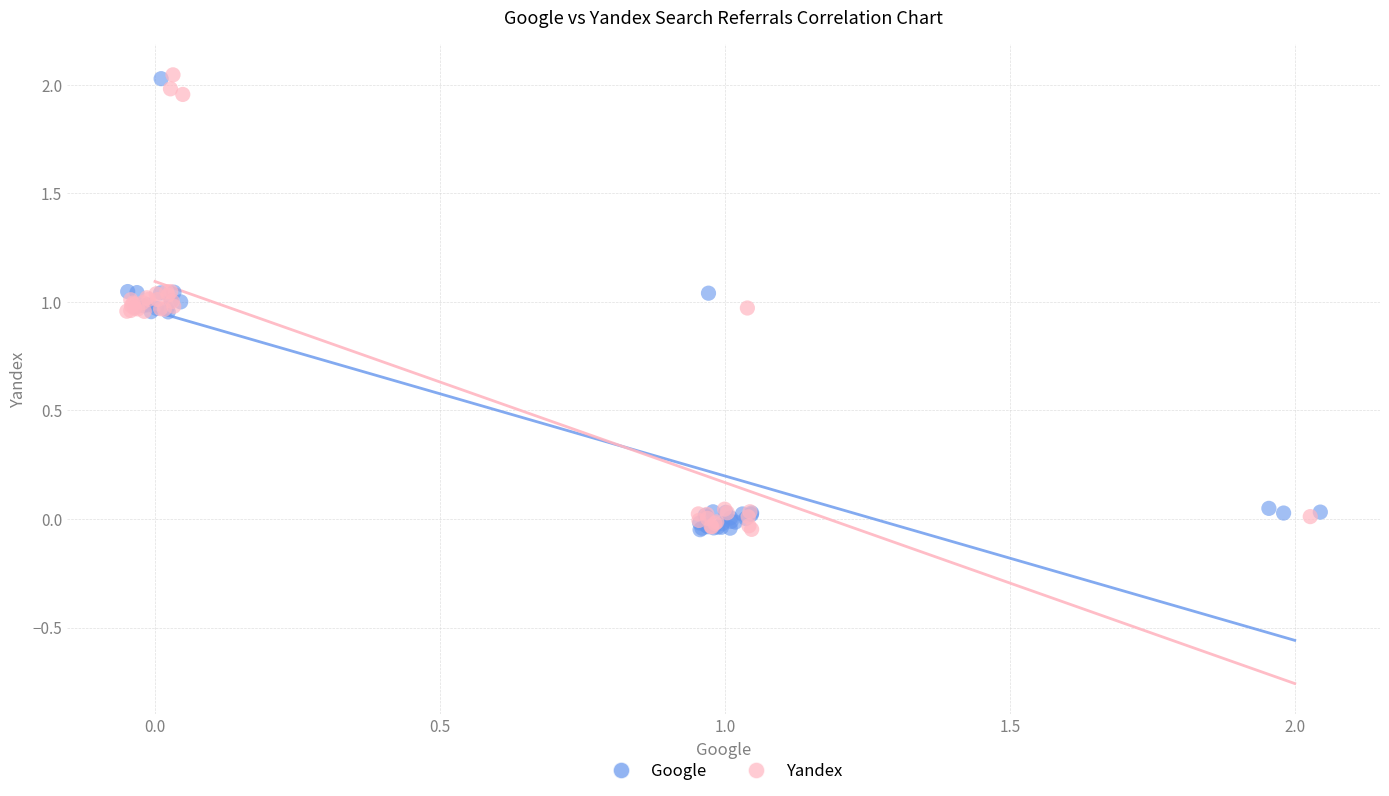

What are all the series names shown in the legend?

Google, Yandex